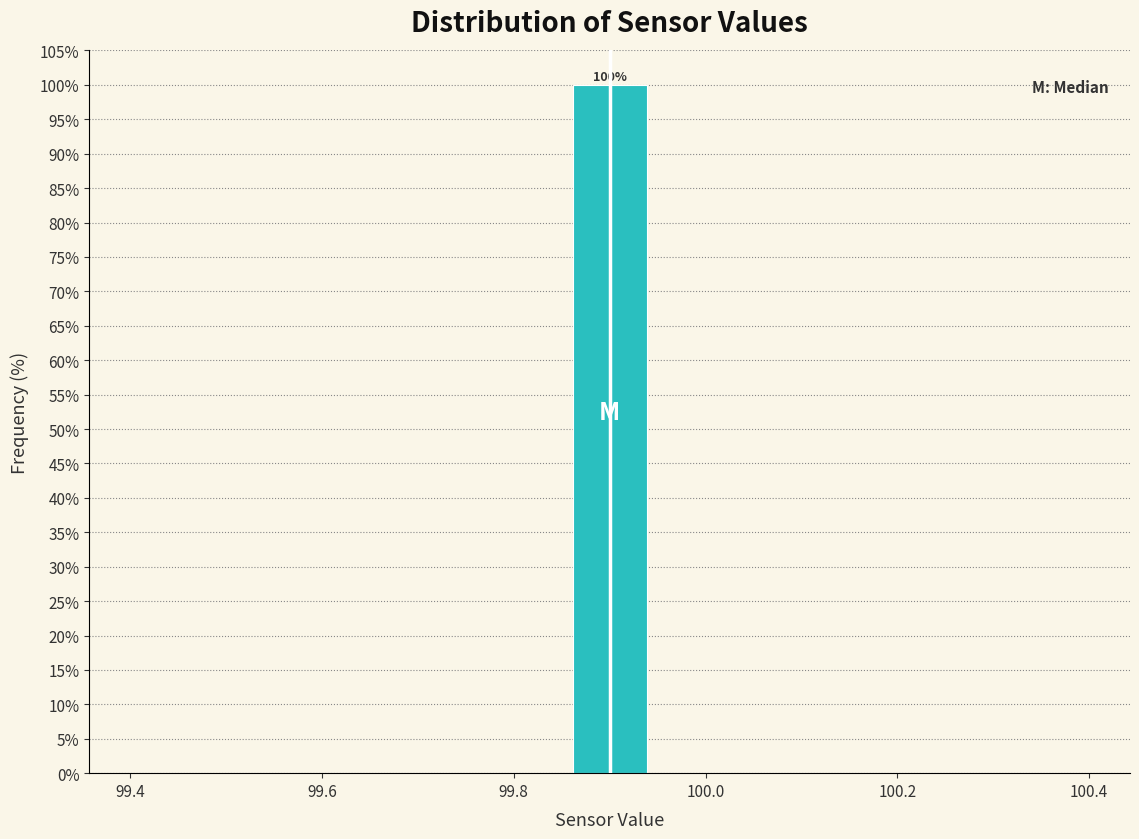

Over which range of the x-axis is the bar tallest?

99.86 to 99.94